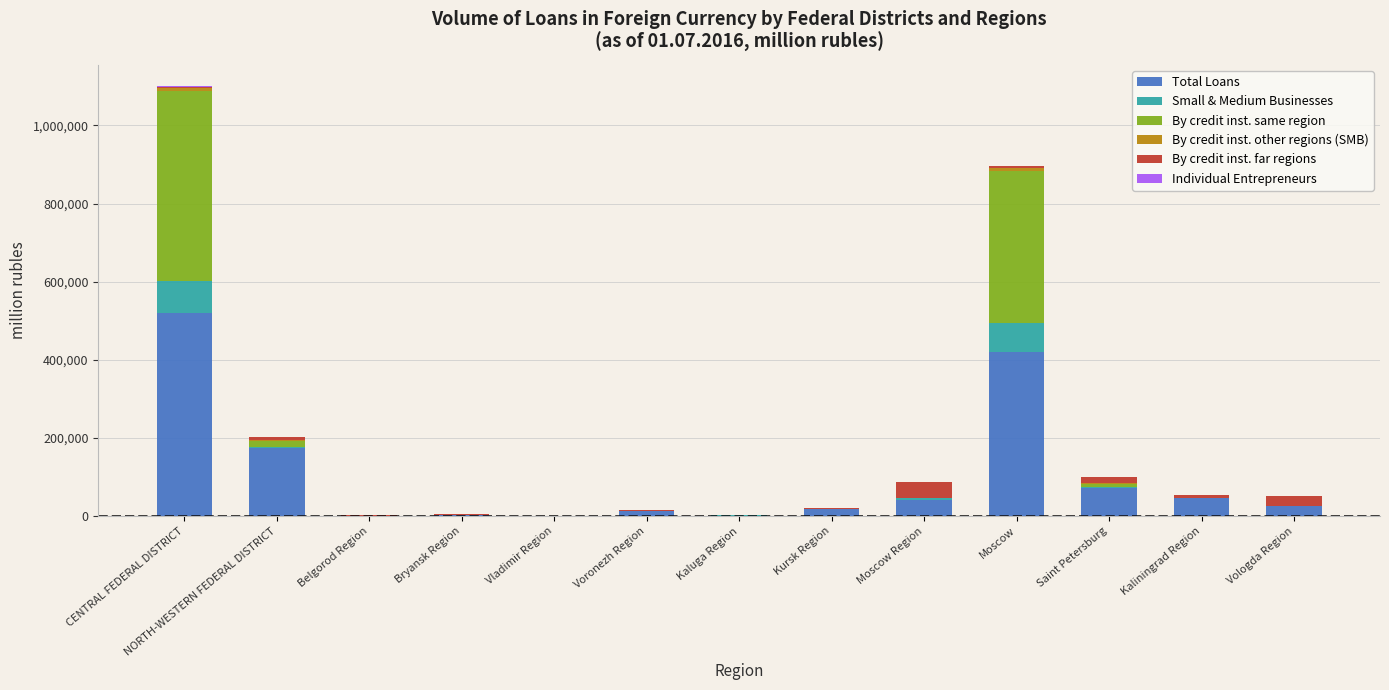

How many data points does each series have?

13